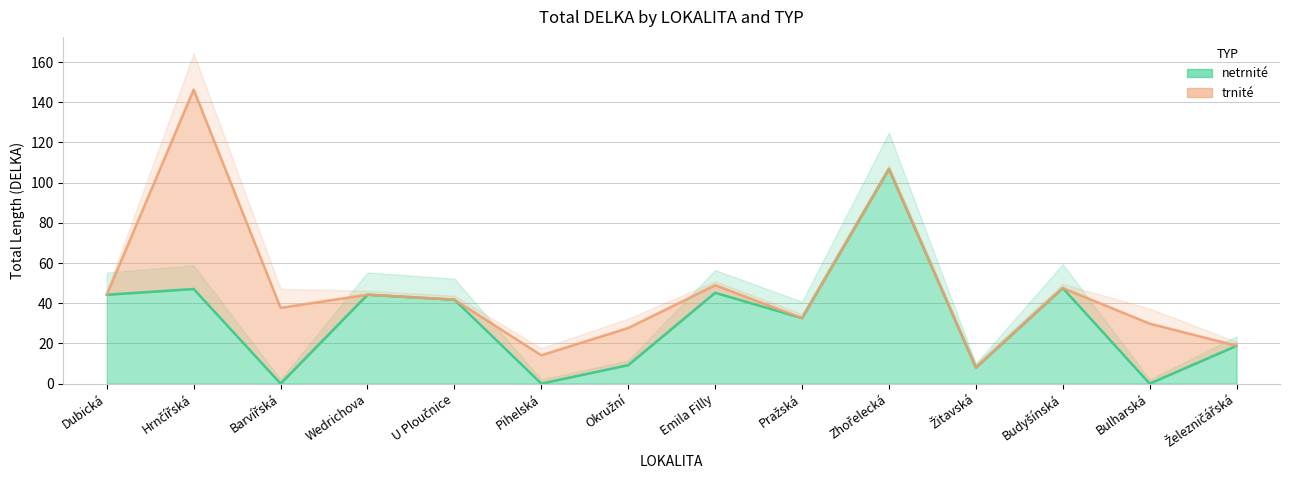

How many points are higher than both their immediate neighbors (excluding endpoints)?

5